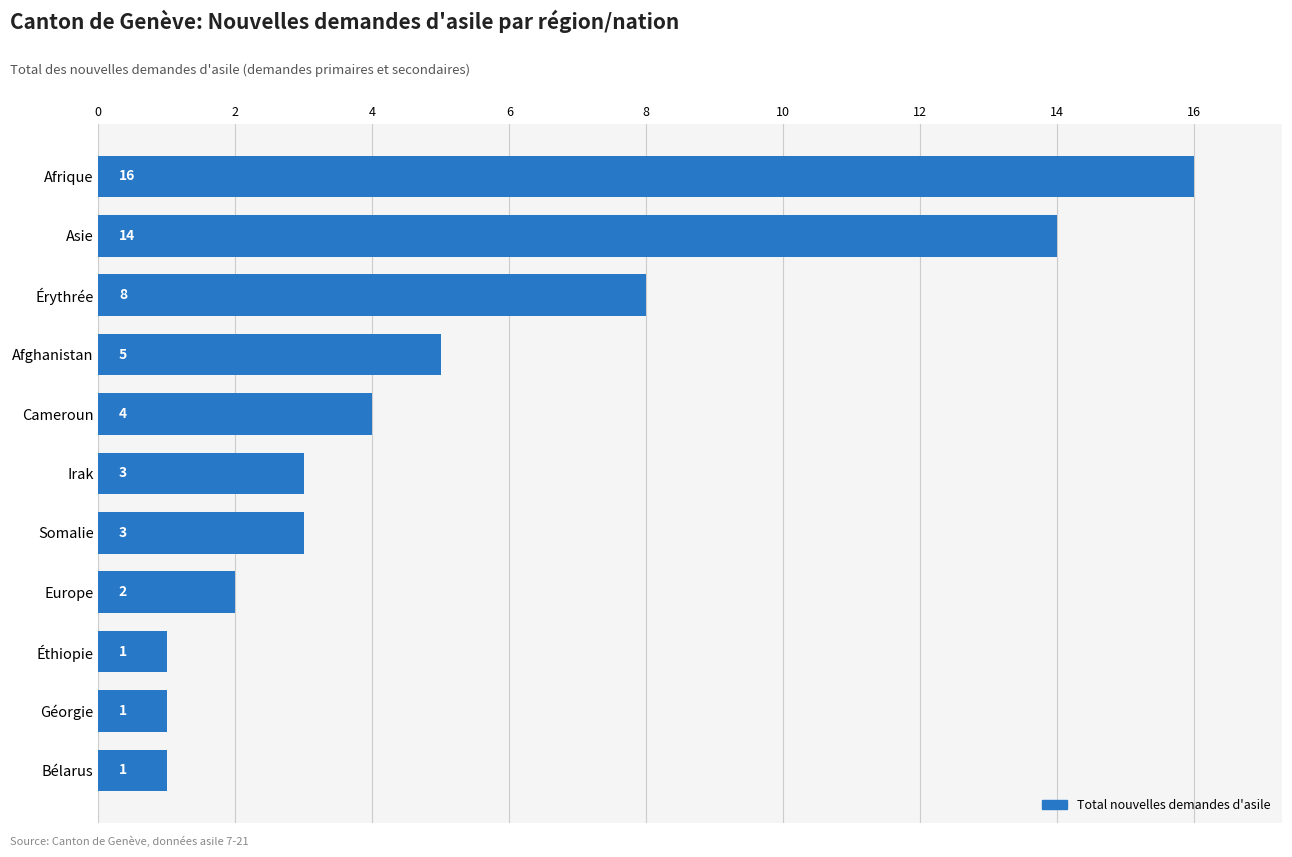

Reading top to bottom, extract all data points from this chart.

Afrique=16	Asie=14	Érythrée=8	Afghanistan=5	Cameroun=4	Irak=3	Somalie=3	Europe=2	Éthiopie=1	Géorgie=1	Bélarus=1